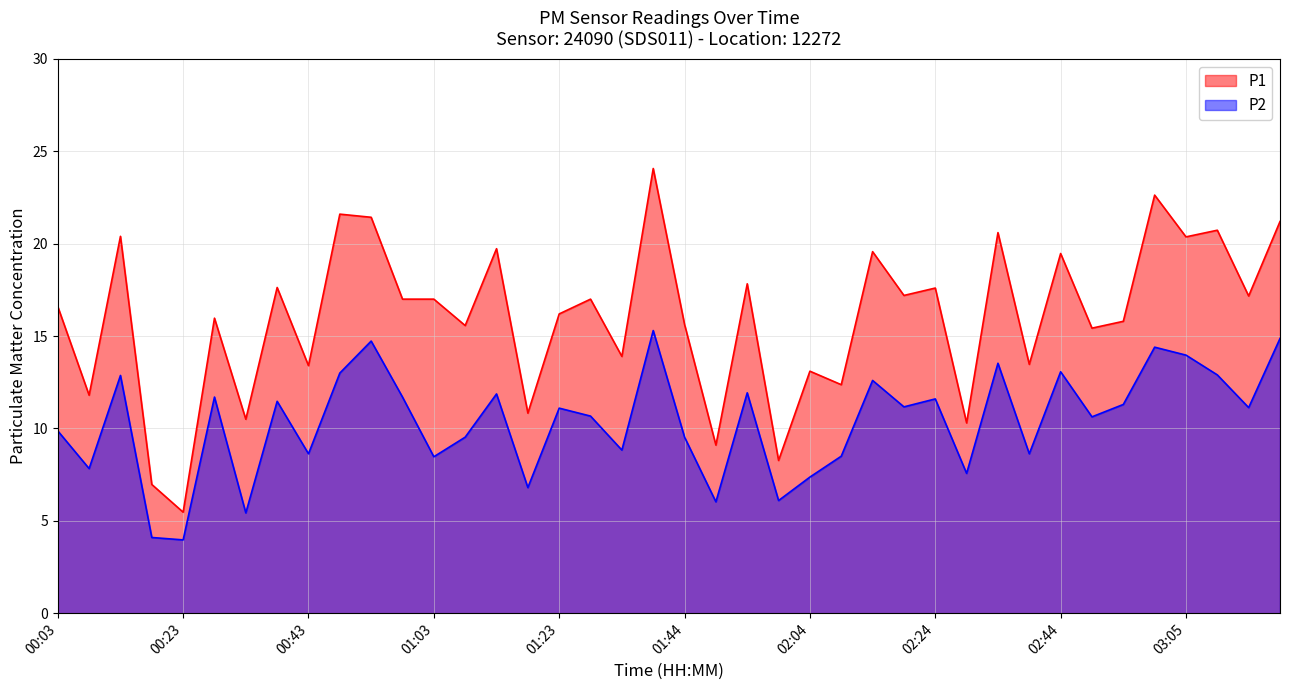

True or false: P1 has a value of 30.6 at 03:10.

False